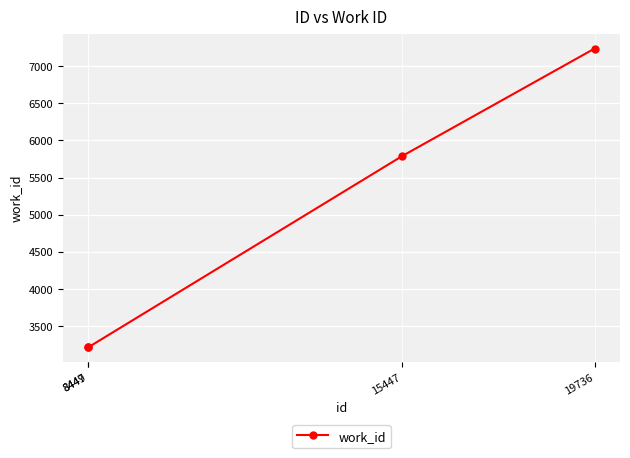

True or false: the data shows 5791 at 15447.

True